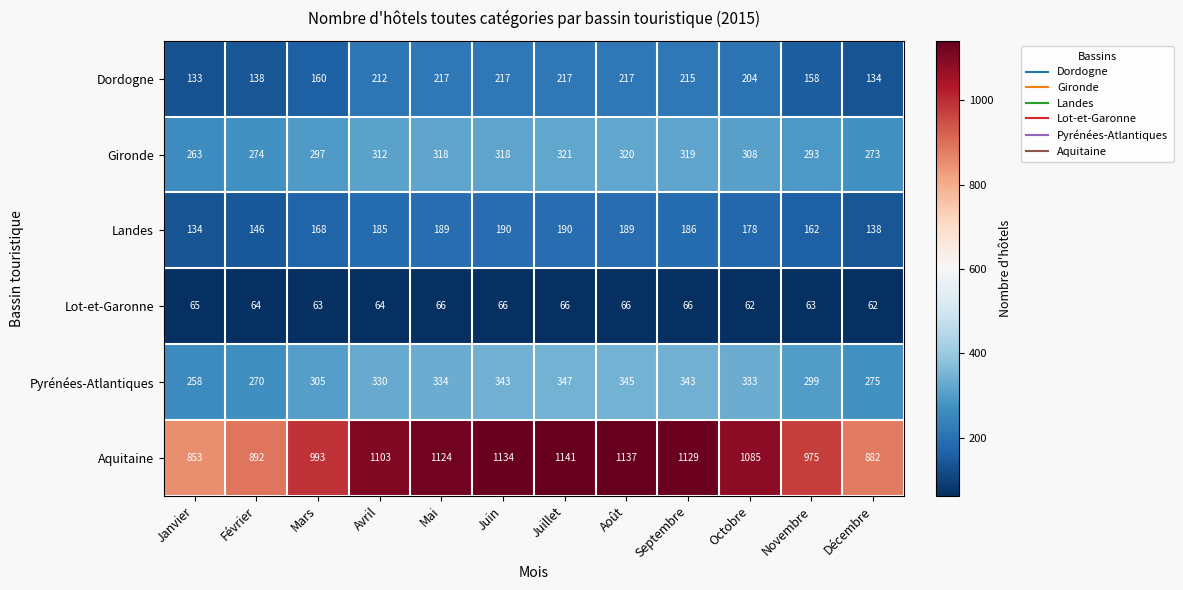

What is the maximum value shown in the chart?

1141